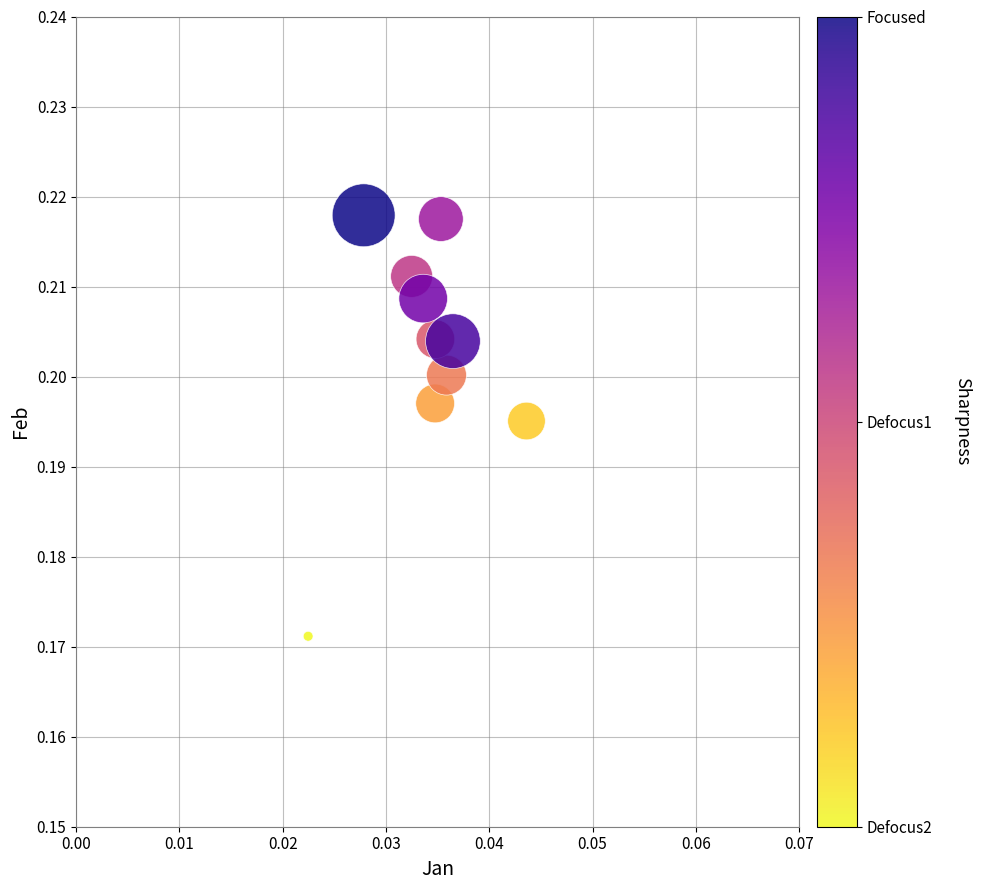

Count the number of points in this scatter plot.

10